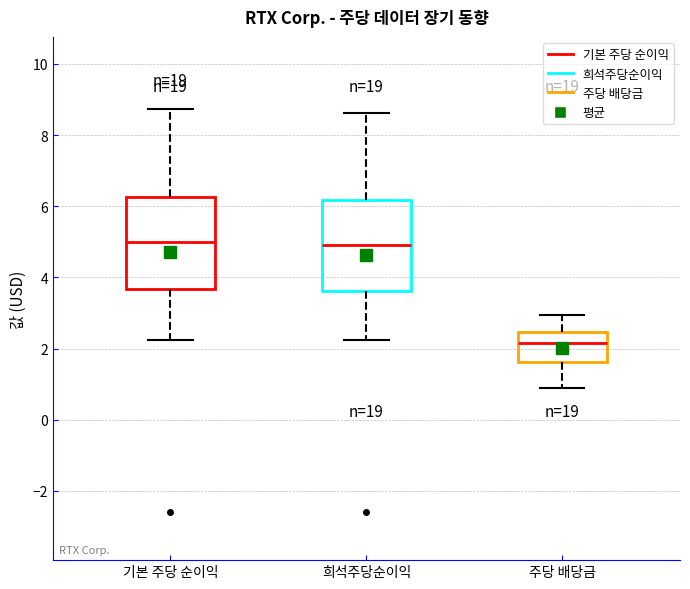

Where is the lower edge of the box for 주당 배당금 on the y-axis? The values are not printed on the chart, so give them approximately, as read against the axis.

1.6